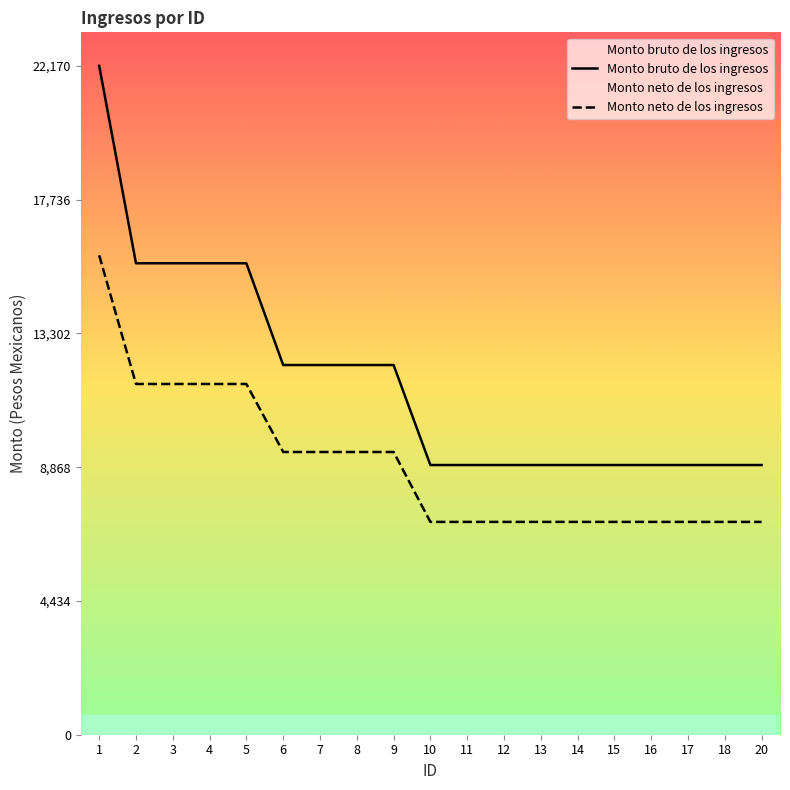

Which category has the lowest value in the Monto neto de los ingresos series?

10